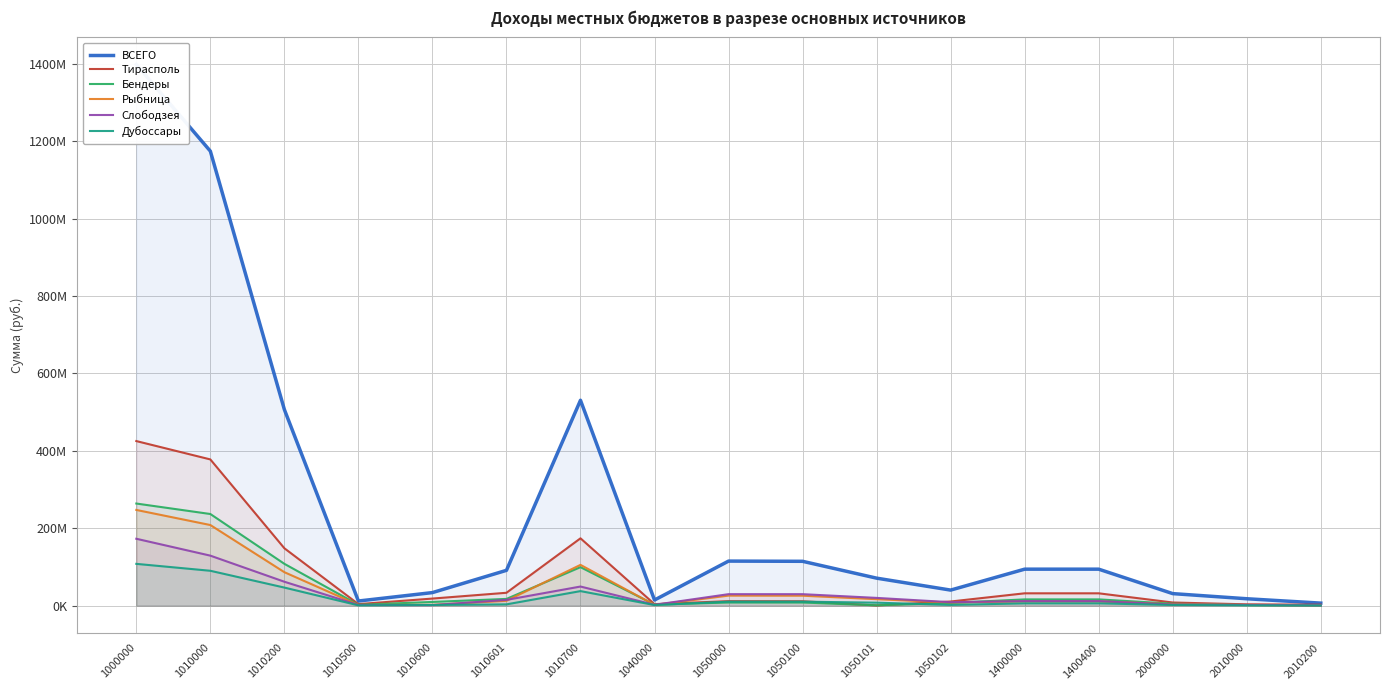

Reading left to right, extract all data points from this chart.

ВСЕГО: 1398231096	1174285447	506668692	11963940	33756522	91255483	530640810	14546982	115125080	114574827	71053539	40202339	94273587	94273587	31107028	17846776	6532895
Тирасполь: 425221071	377801196	148262803	3981604	18307068	33278478	173971243	3924205	11594328	11339611	540934	10723134	31901342	31901342	8155649	3392078	2529644
Бендеры: 263841486	236777364	108070362	2223107	9588308	17425805	99469782	2732078	8148455	8104886	932383	7053360	16183589	16183589	5041747	1493306	649291
Рыбница: 247290628	208302450	86463537	1783428	2065562	12636984	105352939	1993398	25932429	25722429	16692975	8143062	11062351	11062351	3613707	1807071	810409
Слободзея: 172832927	129210302	61805719	1728533	1390301	14892128	49393621	2204598	29677580	29648580	20032012	8940495	11740447	11740447	2905772	1914211	744607
Дубоссары: 107973747	90108219	46707141	750390	1740657	3314470	37595561	1574908	10370327	10365360	7695315	1957799	5920293	5920293	1788588	829052	362703